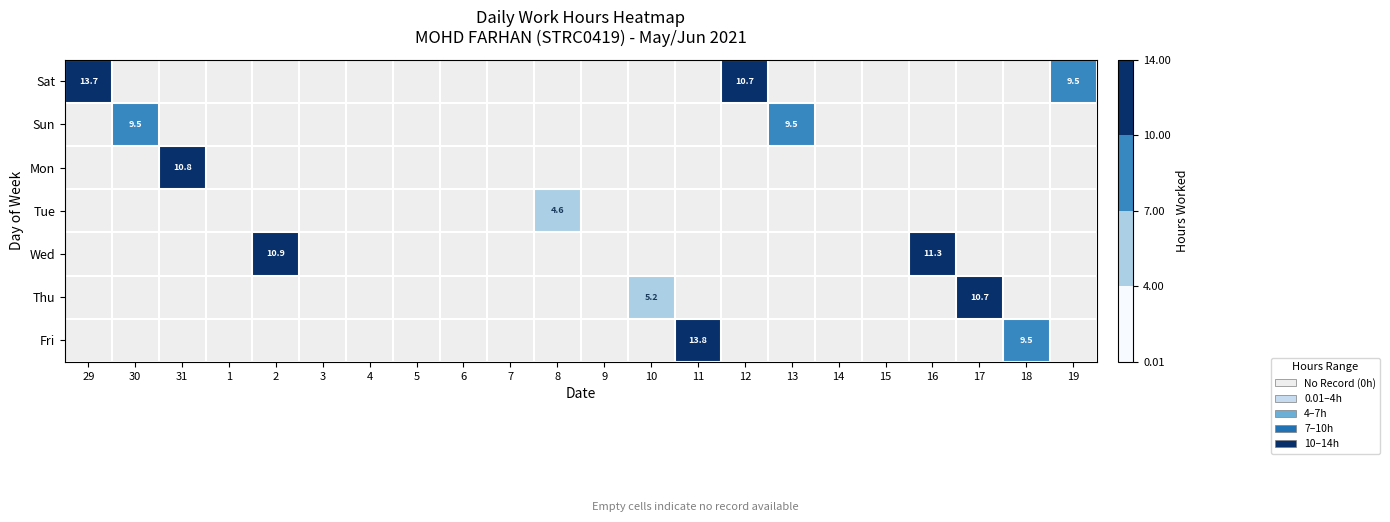

What is the highest value of the Wed series?

11.3